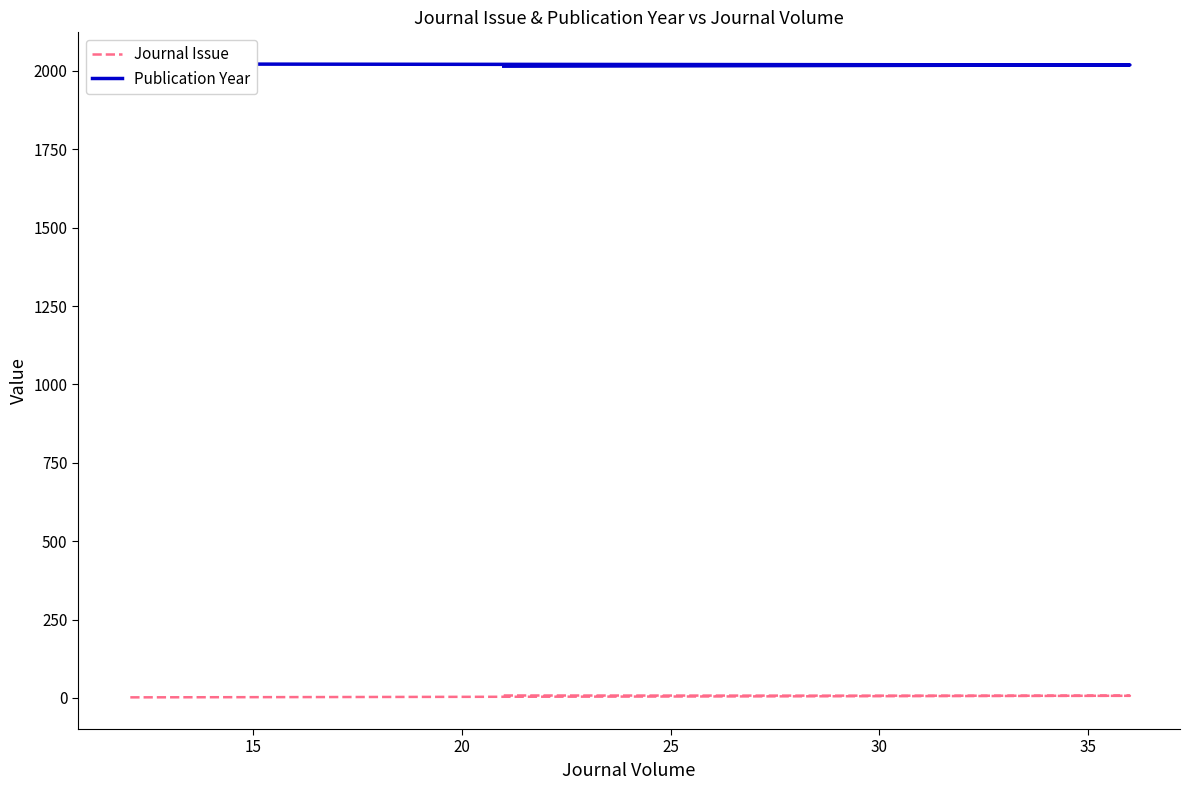

How many Journal Issue values are between 2 and 8?

3